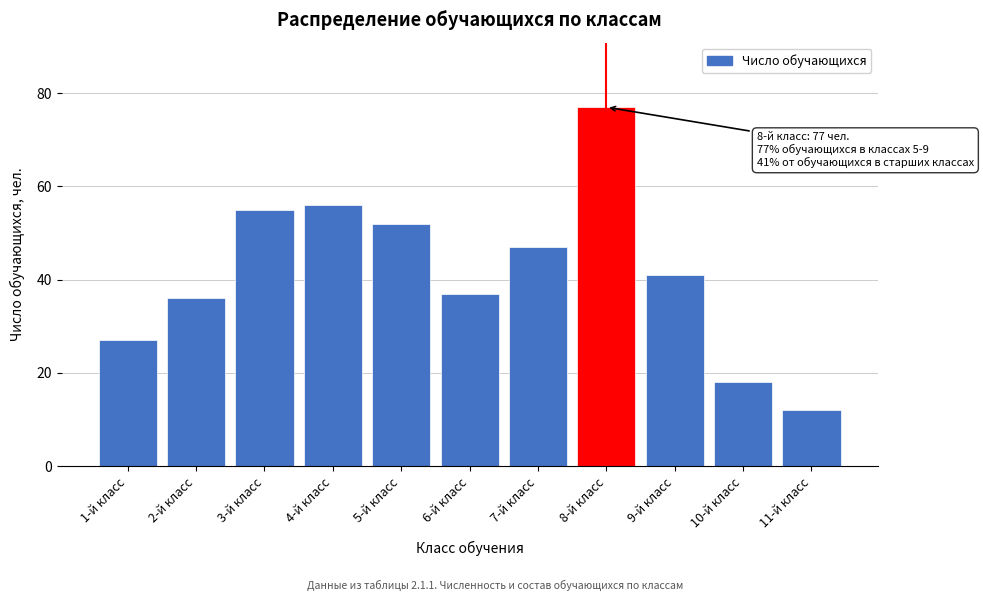

Reading left to right, what are all the values shown in this chart?

1-й класс=27	2-й класс=36	3-й класс=55	4-й класс=56	5-й класс=52	6-й класс=37	7-й класс=47	8-й класс=77	9-й класс=41	10-й класс=18	11-й класс=12